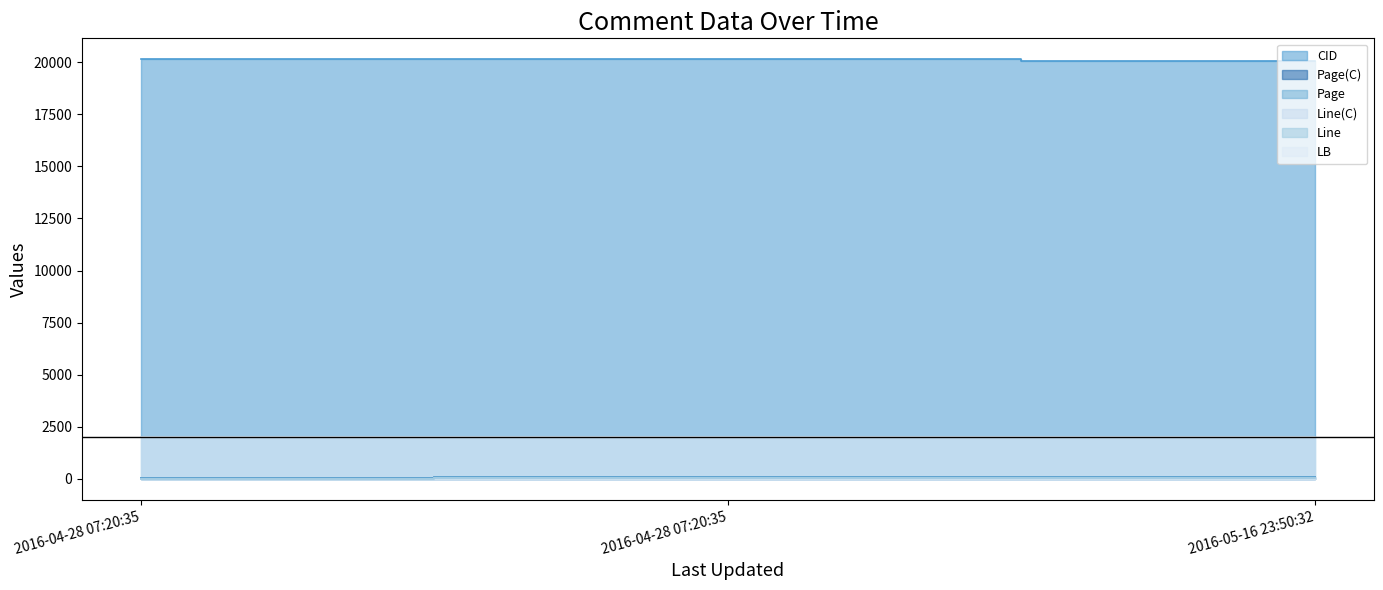

Between 2016-05-16 23:50:32 and 2016-04-28 07:20:35, which is larger?

2016-04-28 07:20:35